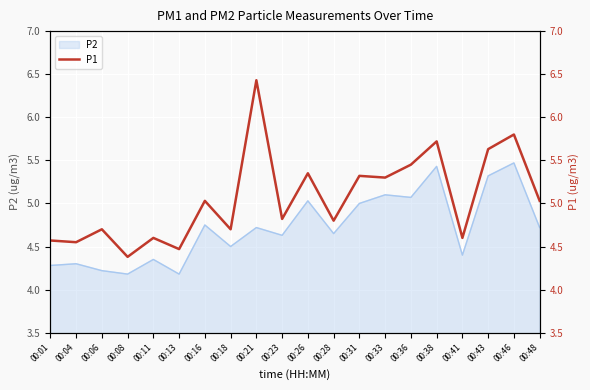

Is it true that the value at 00:26 is 5.3?

True